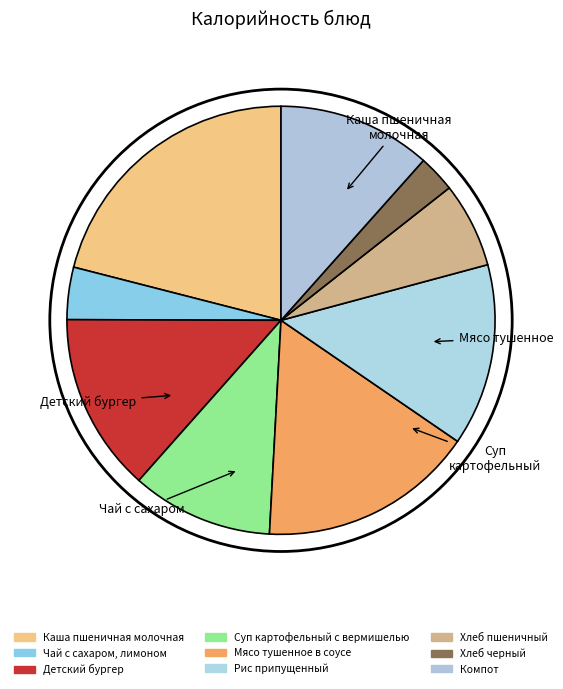

Rank the categories by value from lowest to highest.

Хлеб черный, Чай с сахаром, лимоном, Хлеб пшеничный, Суп картофельный с вермишелью, Компот, Детский бургер, Рис припущенный, Мясо тушенное в соусе, Каша пшеничная молочная